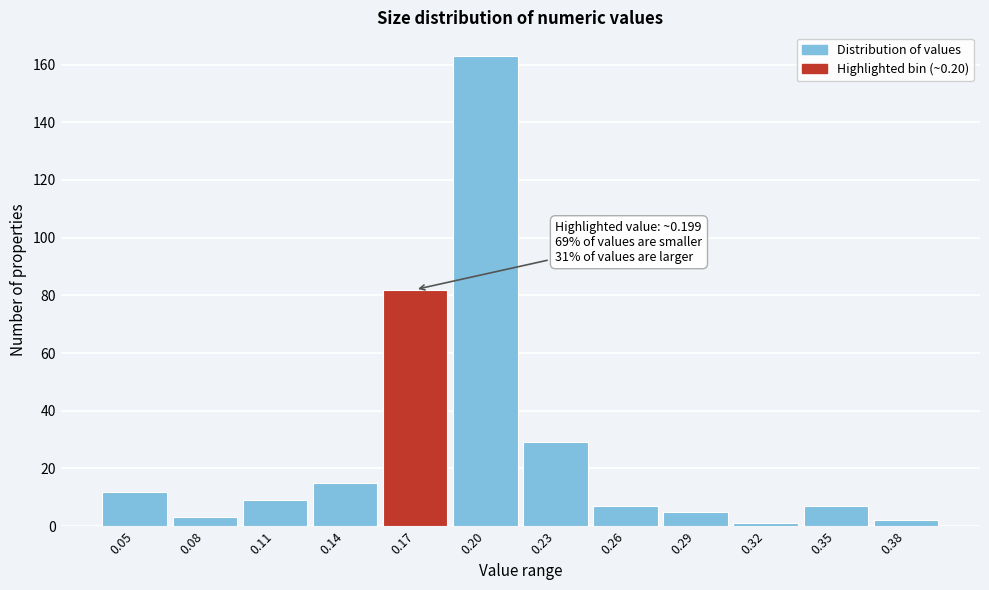

Reading left to right, extract all data points from this chart.

0.05=12	0.08=3	0.11=9	0.14=15	0.17=82	0.20=163	0.23=29	0.26=7	0.29=5	0.32=1	0.35=7	0.38=2